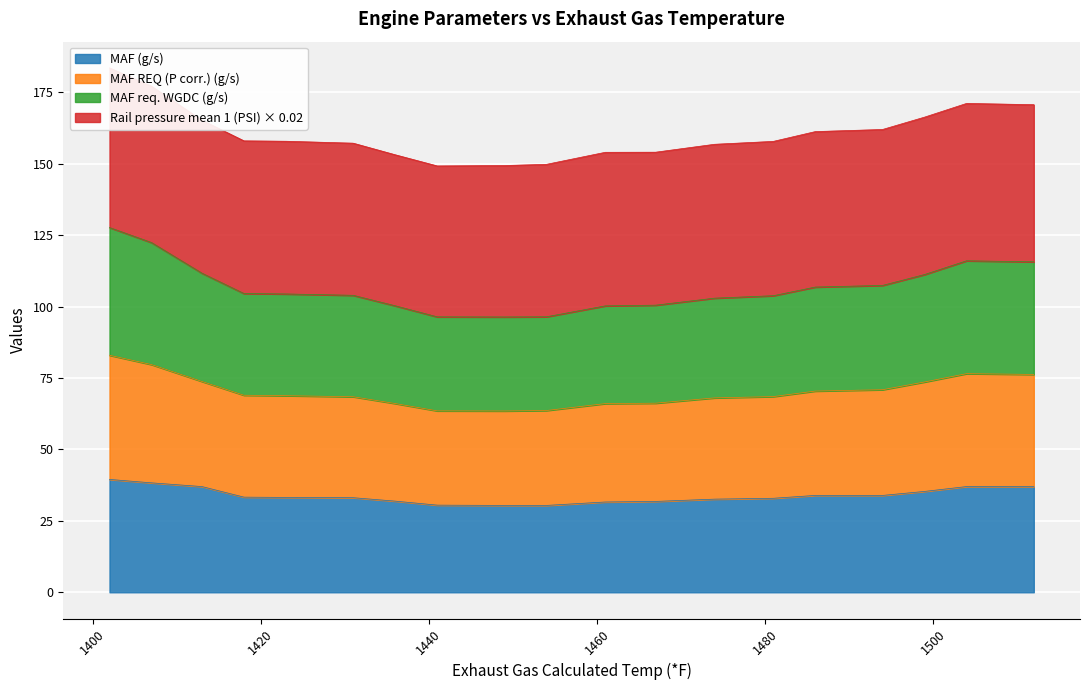

Read the MAF (g/s) value at 1454.

30.4